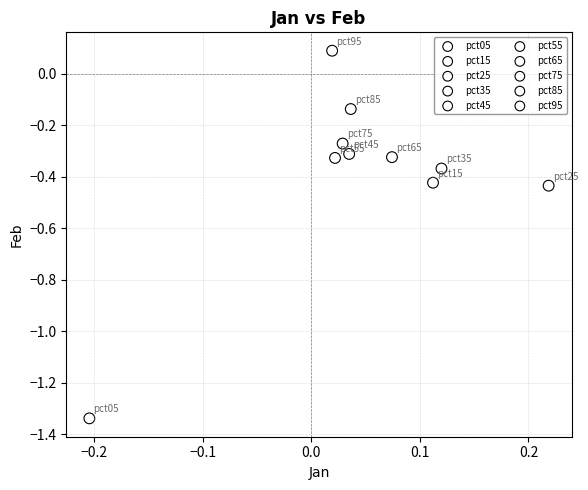

What are all the series names shown in the legend?

pct05, pct15, pct25, pct35, pct45, pct55, pct65, pct75, pct85, pct95